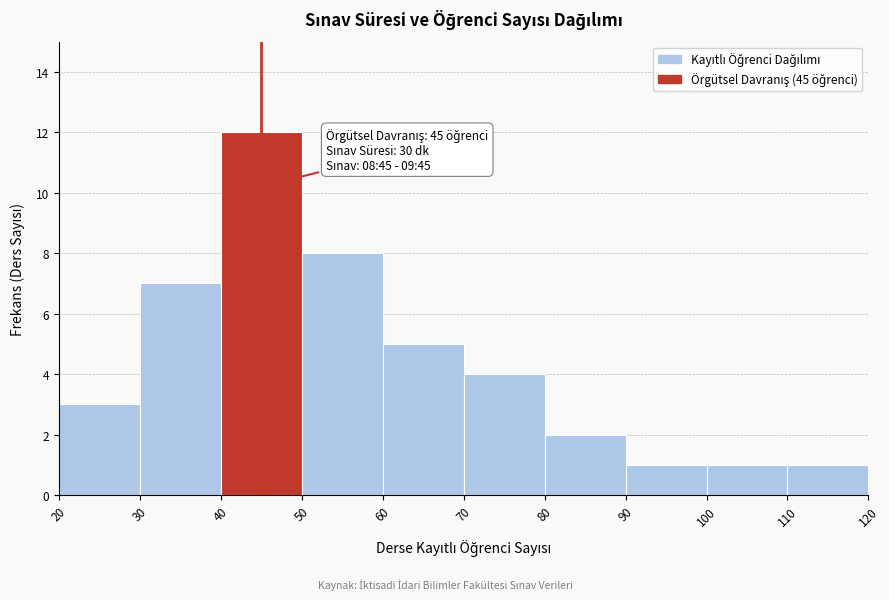

Over which range of the x-axis is the bar tallest?

40 to 50